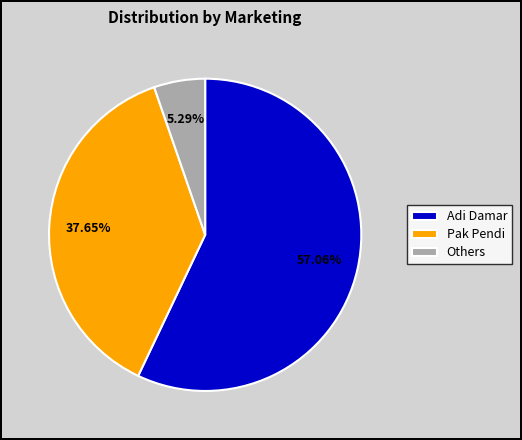

Does Adi Damar account for over 50% of the chart?

Yes